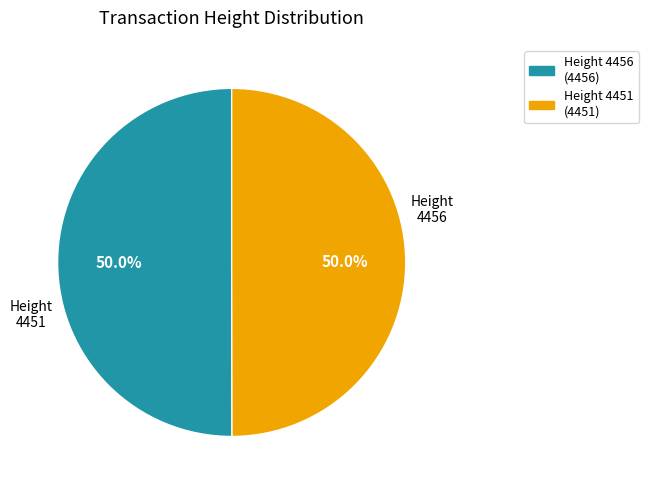

Do 4451 and 4456 together represent more than half of the pie?

Yes